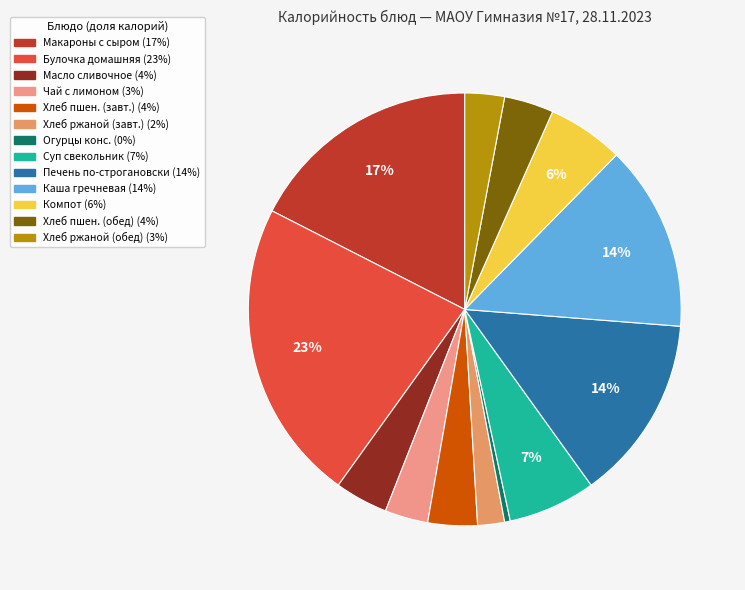

Is there a majority slice in this chart?

No